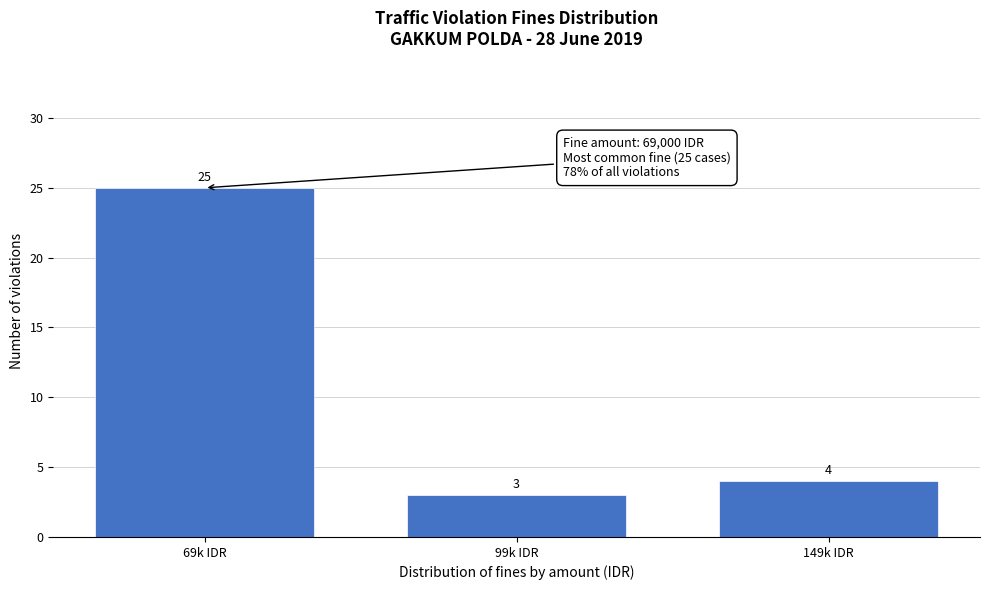

Reading left to right, list all the values displayed in this chart.

25	3	4